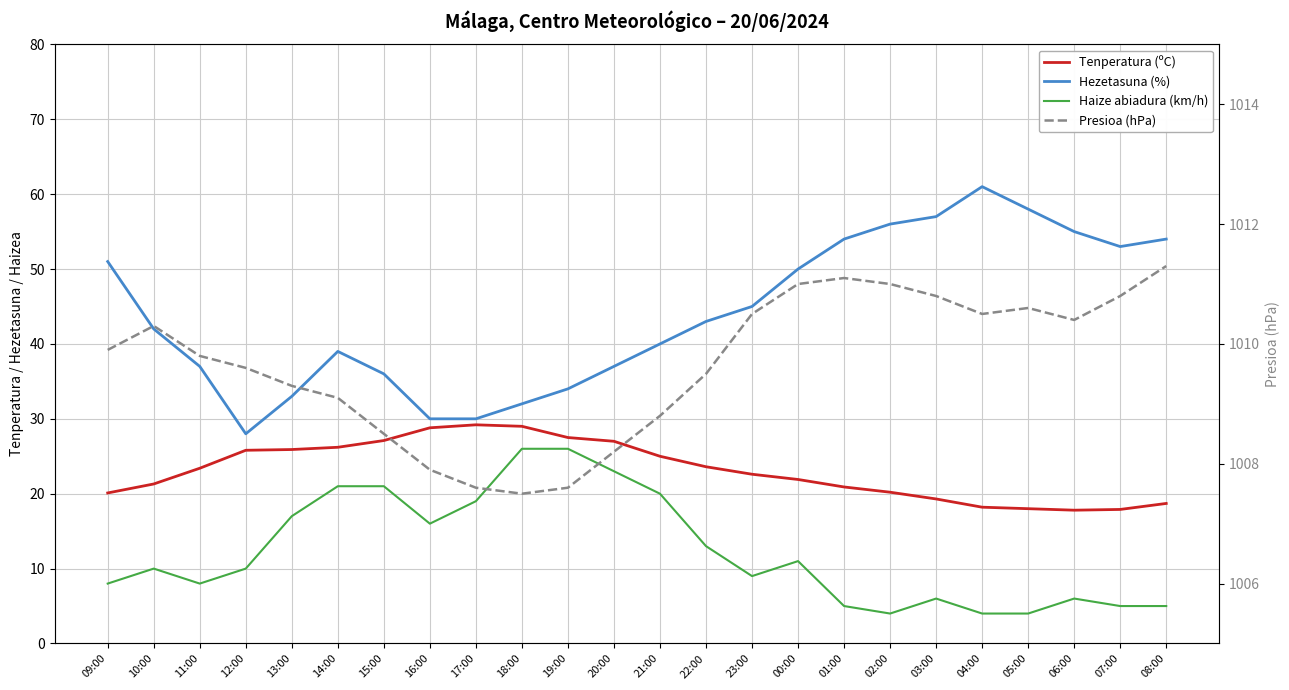

True or false: Haize abiadura (km/h) and Presioa (hPa) cross at least once.

False